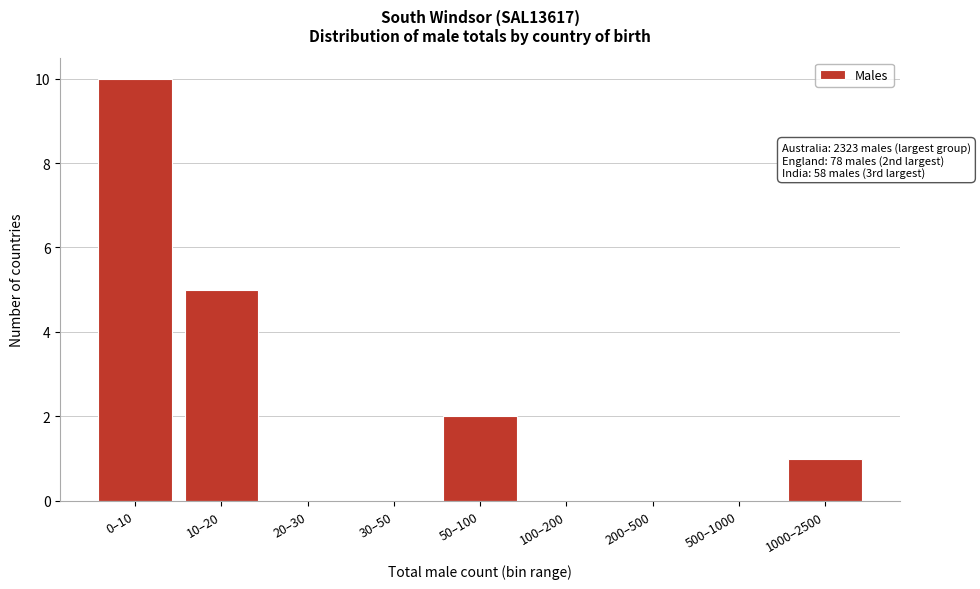

Reading right to left, list all the values displayed in this chart.

1000–2500=1	500–1000=0	200–500=0	100–200=0	50–100=2	30–50=0	20–30=0	10–20=5	0–10=10